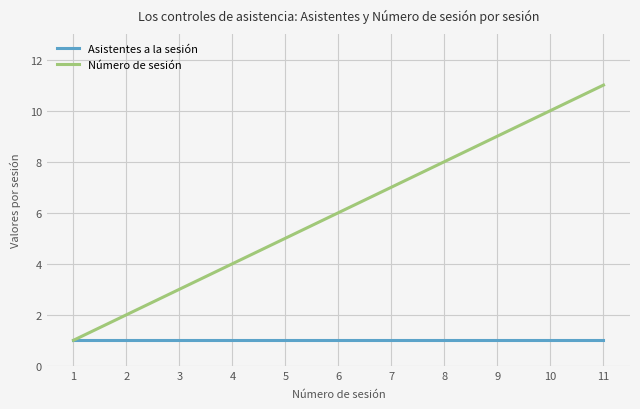

What is the sum of all Número de sesión values?

66